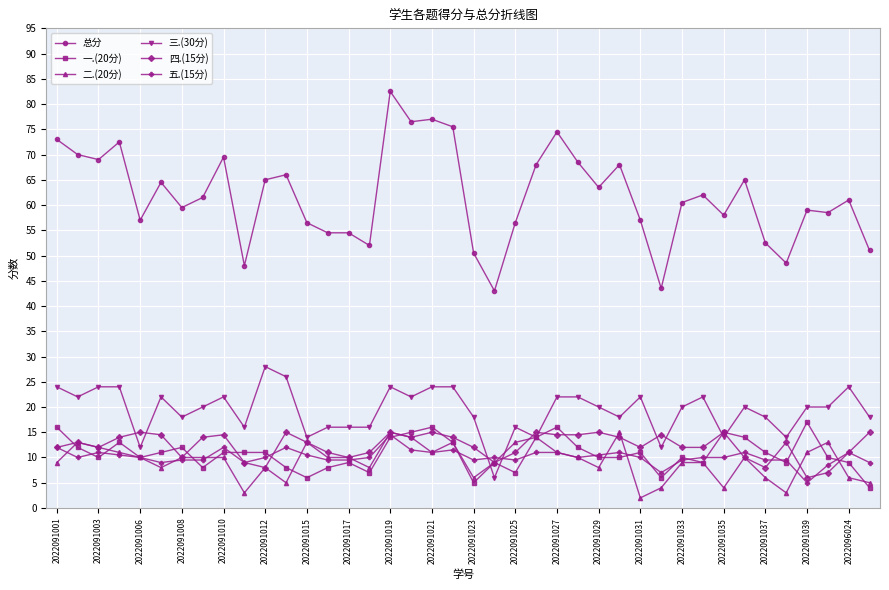

True or false: 总分 has more than 0 points higher than both neighbors.

True